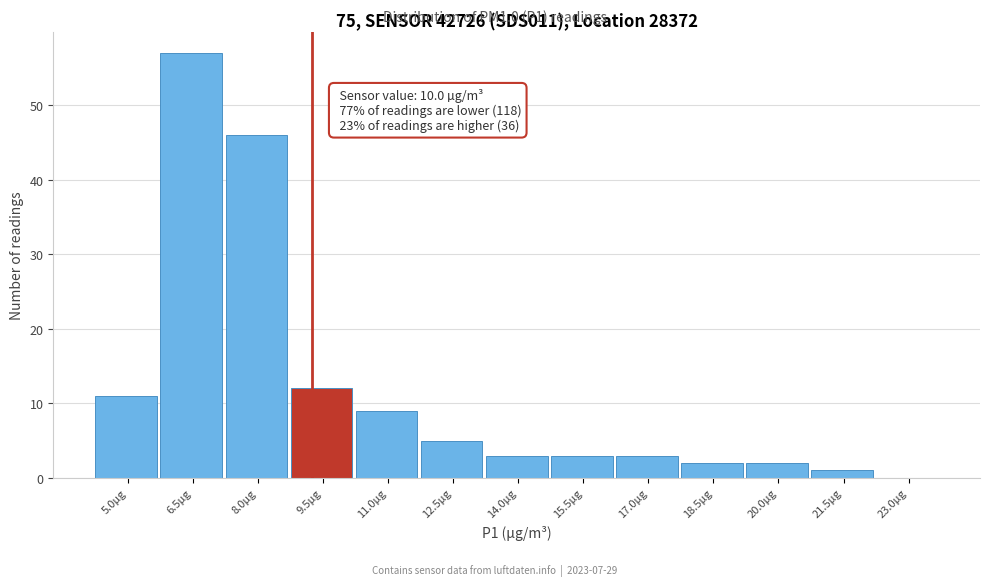

Reading right to left, what are all the values shown in this chart?

23.0µg=0	21.5µg=1	20.0µg=2	18.5µg=2	17.0µg=3	15.5µg=3	14.0µg=3	12.5µg=5	11.0µg=9	9.5µg=12	8.0µg=46	6.5µg=57	5.0µg=11